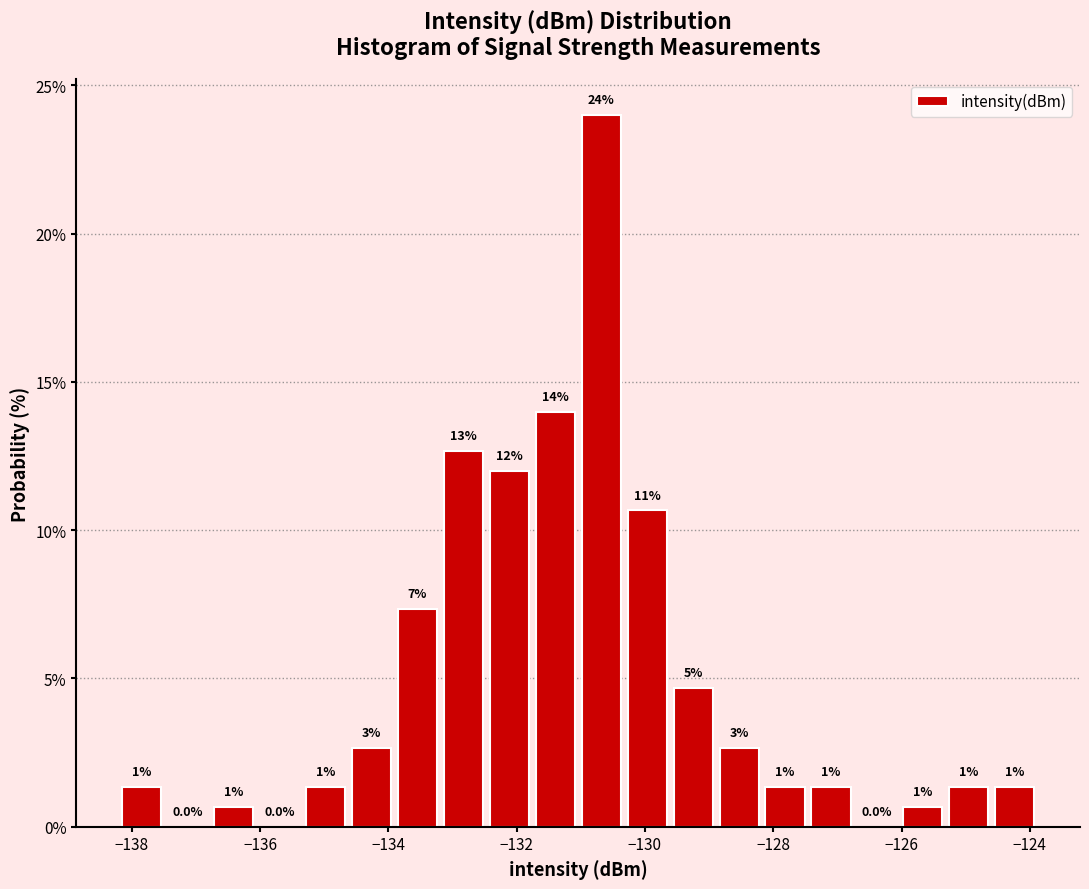

Read against the x-axis, roughly where is the centre of the tallest bar?

-130.6